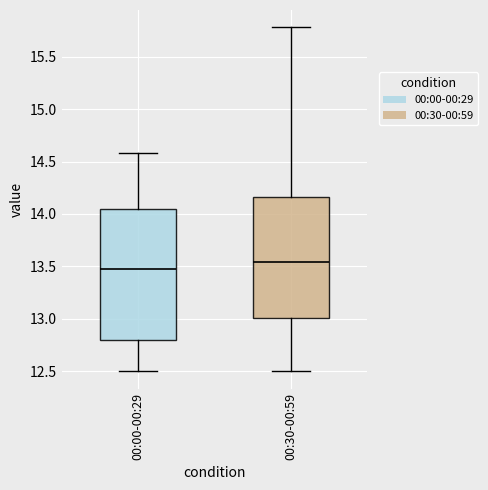

Reading left to right, read every box against the y-axis: the position of its median line, the range the box covers, and the ends of its whiskers. The values are not printed on the chart, so give them approximately, as read against the axis.

00:00-00:29: median 13.50, box 12.80 to 14.05, whiskers 12.50 to 14.60
00:30-00:59: median 13.55, box 13.00 to 14.15, whiskers 12.50 to 15.80